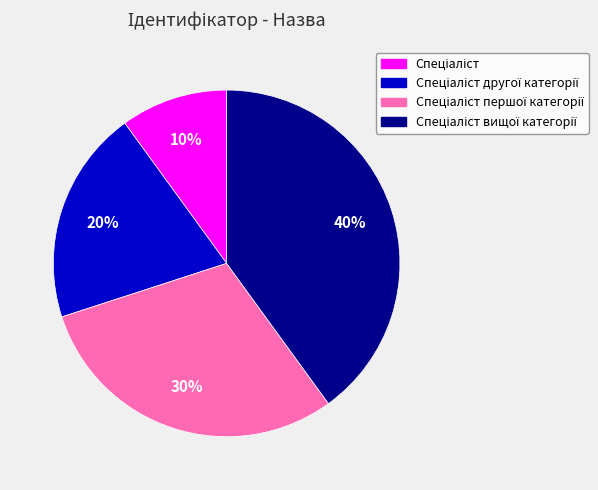

To the nearest percent, what is the difference between the largest and smallest slice percentages?

30%